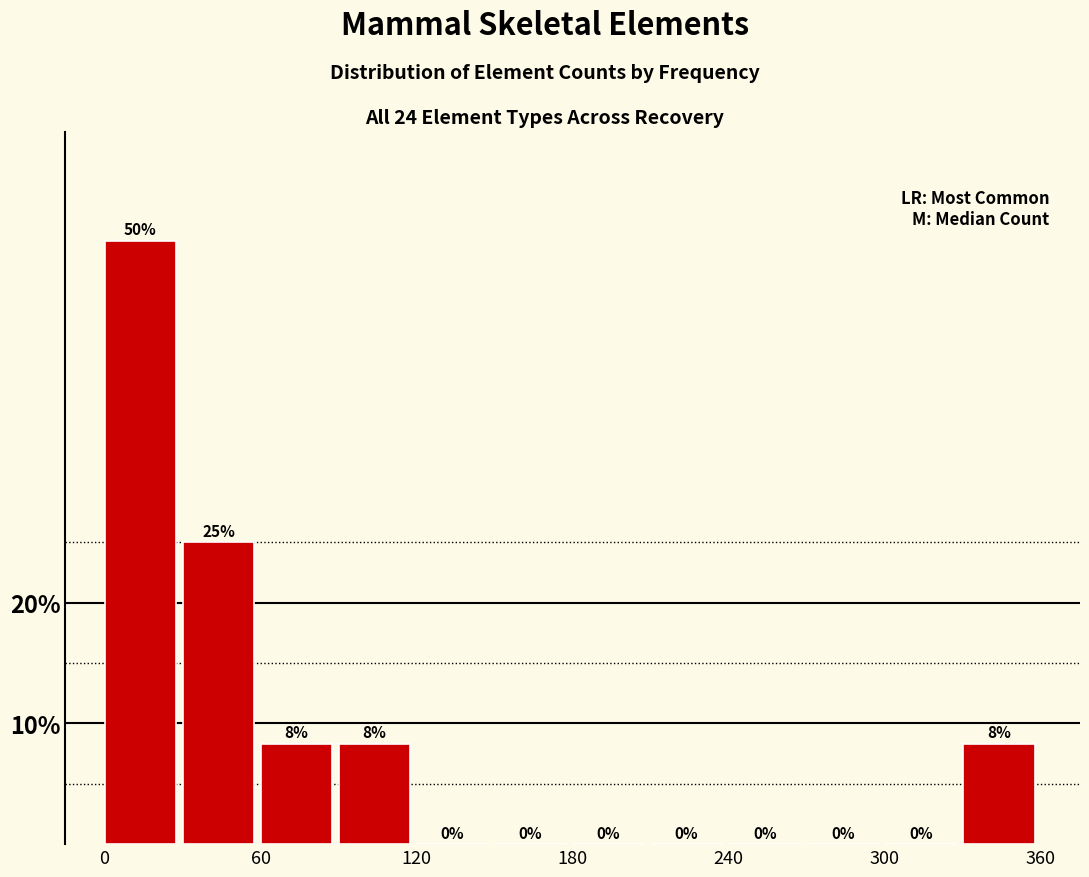

Read against the x-axis, roughly where is the centre of the tallest bar?

10